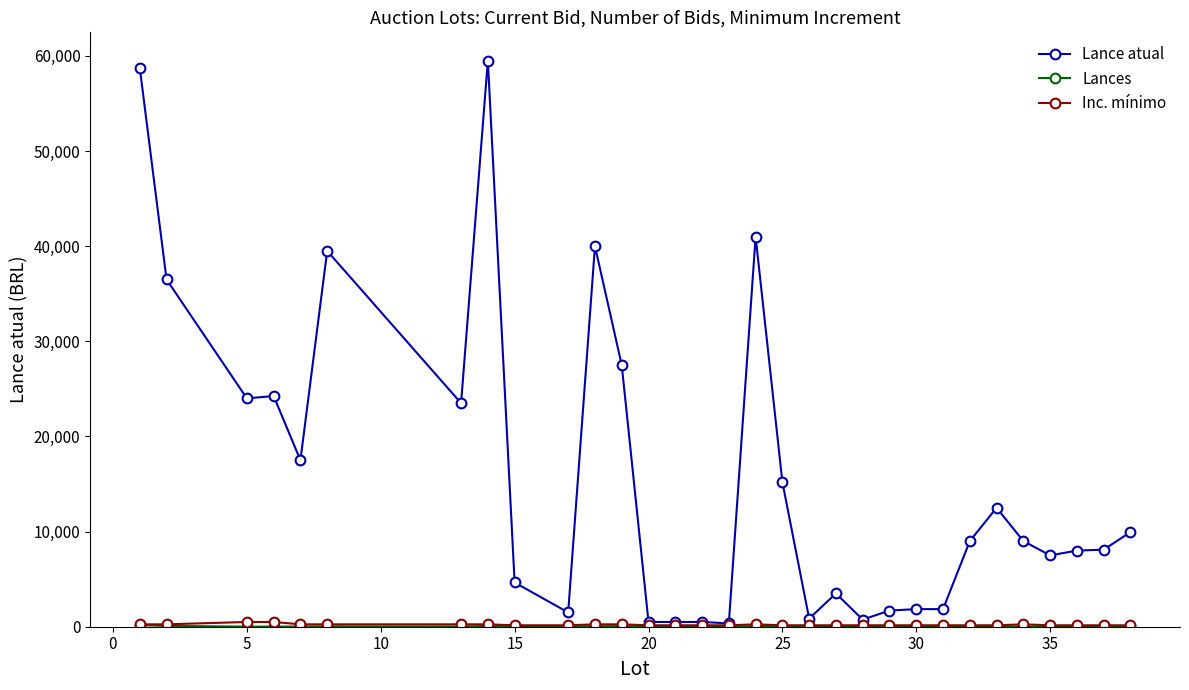

At how many categories does at least one series exceed 57008?

2